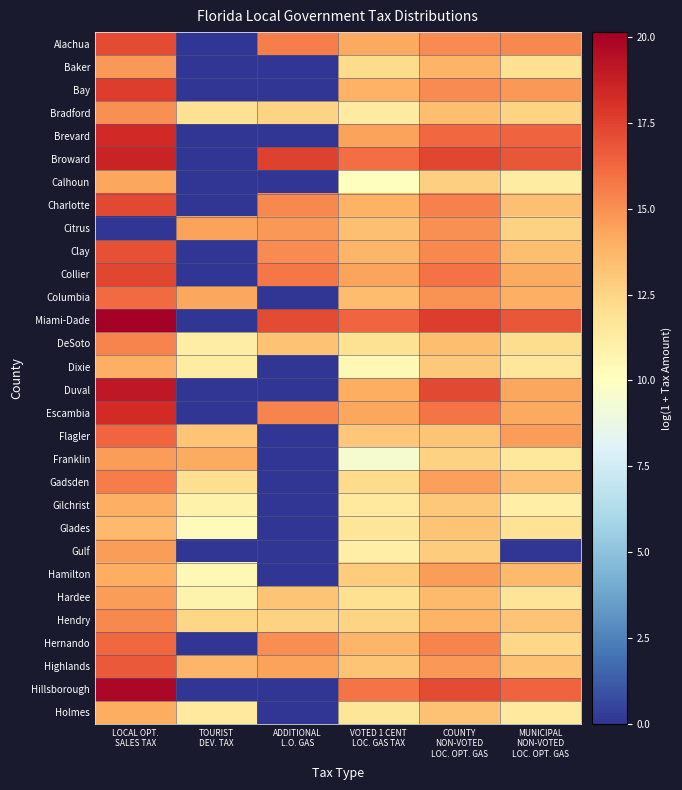

Reading right to left, transcribe all the data shown in this chart.

Alachua: MUNICIPAL
NON-VOTED
LOC. OPT. GAS=15.2	COUNTY
NON-VOTED
LOC. OPT. GAS=15.2	VOTED 1 CENT
LOC. GAS TAX=14.2	ADDITIONAL
L.O. GAS=15.6	TOURIST
DEV. TAX=0.0	LOCAL OPT.
SALES TAX=17.2
Baker: MUNICIPAL
NON-VOTED
LOC. OPT. GAS=12.0	COUNTY
NON-VOTED
LOC. OPT. GAS=13.8	VOTED 1 CENT
LOC. GAS TAX=12.3	ADDITIONAL
L.O. GAS=0.0	TOURIST
DEV. TAX=0.0	LOCAL OPT.
SALES TAX=14.7
Bay: MUNICIPAL
NON-VOTED
LOC. OPT. GAS=14.7	COUNTY
NON-VOTED
LOC. OPT. GAS=15.1	VOTED 1 CENT
LOC. GAS TAX=13.9	ADDITIONAL
L.O. GAS=0.0	TOURIST
DEV. TAX=0.0	LOCAL OPT.
SALES TAX=17.7
Bradford: MUNICIPAL
NON-VOTED
LOC. OPT. GAS=12.6	COUNTY
NON-VOTED
LOC. OPT. GAS=13.4	VOTED 1 CENT
LOC. GAS TAX=11.4	ADDITIONAL
L.O. GAS=12.5	TOURIST
DEV. TAX=11.9	LOCAL OPT.
SALES TAX=15.0
Brevard: MUNICIPAL
NON-VOTED
LOC. OPT. GAS=16.4	COUNTY
NON-VOTED
LOC. OPT. GAS=16.3	VOTED 1 CENT
LOC. GAS TAX=14.4	ADDITIONAL
L.O. GAS=0.0	TOURIST
DEV. TAX=0.0	LOCAL OPT.
SALES TAX=18.4
Broward: MUNICIPAL
NON-VOTED
LOC. OPT. GAS=16.8	COUNTY
NON-VOTED
LOC. OPT. GAS=17.3	VOTED 1 CENT
LOC. GAS TAX=16.1	ADDITIONAL
L.O. GAS=17.5	TOURIST
DEV. TAX=0.0	LOCAL OPT.
SALES TAX=18.6
Calhoun: MUNICIPAL
NON-VOTED
LOC. OPT. GAS=11.3	COUNTY
NON-VOTED
LOC. OPT. GAS=12.7	VOTED 1 CENT
LOC. GAS TAX=10.1	ADDITIONAL
L.O. GAS=0.0	TOURIST
DEV. TAX=0.0	LOCAL OPT.
SALES TAX=14.3
Charlotte: MUNICIPAL
NON-VOTED
LOC. OPT. GAS=13.3	COUNTY
NON-VOTED
LOC. OPT. GAS=15.5	VOTED 1 CENT
LOC. GAS TAX=13.9	ADDITIONAL
L.O. GAS=15.2	TOURIST
DEV. TAX=0.0	LOCAL OPT.
SALES TAX=17.2
Citrus: MUNICIPAL
NON-VOTED
LOC. OPT. GAS=12.7	COUNTY
NON-VOTED
LOC. OPT. GAS=15.0	VOTED 1 CENT
LOC. GAS TAX=13.4	ADDITIONAL
L.O. GAS=14.8	TOURIST
DEV. TAX=14.5	LOCAL OPT.
SALES TAX=0.0
Clay: MUNICIPAL
NON-VOTED
LOC. OPT. GAS=13.5	COUNTY
NON-VOTED
LOC. OPT. GAS=15.3	VOTED 1 CENT
LOC. GAS TAX=13.7	ADDITIONAL
L.O. GAS=15.1	TOURIST
DEV. TAX=0.0	LOCAL OPT.
SALES TAX=17.0
Collier: MUNICIPAL
NON-VOTED
LOC. OPT. GAS=14.1	COUNTY
NON-VOTED
LOC. OPT. GAS=15.9	VOTED 1 CENT
LOC. GAS TAX=14.3	ADDITIONAL
L.O. GAS=15.8	TOURIST
DEV. TAX=0.0	LOCAL OPT.
SALES TAX=17.3
Columbia: MUNICIPAL
NON-VOTED
LOC. OPT. GAS=14.0	COUNTY
NON-VOTED
LOC. OPT. GAS=14.9	VOTED 1 CENT
LOC. GAS TAX=13.5	ADDITIONAL
L.O. GAS=0.0	TOURIST
DEV. TAX=14.3	LOCAL OPT.
SALES TAX=16.1
Miami-Dade: MUNICIPAL
NON-VOTED
LOC. OPT. GAS=16.8	COUNTY
NON-VOTED
LOC. OPT. GAS=17.7	VOTED 1 CENT
LOC. GAS TAX=16.3	ADDITIONAL
L.O. GAS=17.2	TOURIST
DEV. TAX=0.0	LOCAL OPT.
SALES TAX=20.1
DeSoto: MUNICIPAL
NON-VOTED
LOC. OPT. GAS=12.2	COUNTY
NON-VOTED
LOC. OPT. GAS=13.4	VOTED 1 CENT
LOC. GAS TAX=12.0	ADDITIONAL
L.O. GAS=13.2	TOURIST
DEV. TAX=11.2	LOCAL OPT.
SALES TAX=15.3
Dixie: MUNICIPAL
NON-VOTED
LOC. OPT. GAS=11.6	COUNTY
NON-VOTED
LOC. OPT. GAS=13.0	VOTED 1 CENT
LOC. GAS TAX=10.5	ADDITIONAL
L.O. GAS=0.0	TOURIST
DEV. TAX=11.3	LOCAL OPT.
SALES TAX=13.9
Duval: MUNICIPAL
NON-VOTED
LOC. OPT. GAS=14.3	COUNTY
NON-VOTED
LOC. OPT. GAS=17.3	VOTED 1 CENT
LOC. GAS TAX=14.0	ADDITIONAL
L.O. GAS=0.0	TOURIST
DEV. TAX=0.0	LOCAL OPT.
SALES TAX=19.1
Escambia: MUNICIPAL
NON-VOTED
LOC. OPT. GAS=14.2	COUNTY
NON-VOTED
LOC. OPT. GAS=15.8	VOTED 1 CENT
LOC. GAS TAX=14.3	ADDITIONAL
L.O. GAS=15.4	TOURIST
DEV. TAX=0.0	LOCAL OPT.
SALES TAX=18.3
Flagler: MUNICIPAL
NON-VOTED
LOC. OPT. GAS=14.6	COUNTY
NON-VOTED
LOC. OPT. GAS=13.2	VOTED 1 CENT
LOC. GAS TAX=13.1	ADDITIONAL
L.O. GAS=0.0	TOURIST
DEV. TAX=13.2	LOCAL OPT.
SALES TAX=16.4
Franklin: MUNICIPAL
NON-VOTED
LOC. OPT. GAS=11.5	COUNTY
NON-VOTED
LOC. OPT. GAS=12.6	VOTED 1 CENT
LOC. GAS TAX=9.5	ADDITIONAL
L.O. GAS=0.0	TOURIST
DEV. TAX=14.1	LOCAL OPT.
SALES TAX=14.6
Gadsden: MUNICIPAL
NON-VOTED
LOC. OPT. GAS=13.3	COUNTY
NON-VOTED
LOC. OPT. GAS=14.6	VOTED 1 CENT
LOC. GAS TAX=12.2	ADDITIONAL
L.O. GAS=0.0	TOURIST
DEV. TAX=12.1	LOCAL OPT.
SALES TAX=15.6
Gilchrist: MUNICIPAL
NON-VOTED
LOC. OPT. GAS=11.1	COUNTY
NON-VOTED
LOC. OPT. GAS=13.0	VOTED 1 CENT
LOC. GAS TAX=11.4	ADDITIONAL
L.O. GAS=0.0	TOURIST
DEV. TAX=10.9	LOCAL OPT.
SALES TAX=14.0
Glades: MUNICIPAL
NON-VOTED
LOC. OPT. GAS=11.8	COUNTY
NON-VOTED
LOC. OPT. GAS=13.2	VOTED 1 CENT
LOC. GAS TAX=11.7	ADDITIONAL
L.O. GAS=0.0	TOURIST
DEV. TAX=10.2	LOCAL OPT.
SALES TAX=13.6
Gulf: MUNICIPAL
NON-VOTED
LOC. OPT. GAS=0.0	COUNTY
NON-VOTED
LOC. OPT. GAS=12.9	VOTED 1 CENT
LOC. GAS TAX=11.2	ADDITIONAL
L.O. GAS=0.0	TOURIST
DEV. TAX=0.0	LOCAL OPT.
SALES TAX=14.6
Hamilton: MUNICIPAL
NON-VOTED
LOC. OPT. GAS=13.6	COUNTY
NON-VOTED
LOC. OPT. GAS=14.6	VOTED 1 CENT
LOC. GAS TAX=12.9	ADDITIONAL
L.O. GAS=0.0	TOURIST
DEV. TAX=10.5	LOCAL OPT.
SALES TAX=14.0
Hardee: MUNICIPAL
NON-VOTED
LOC. OPT. GAS=11.8	COUNTY
NON-VOTED
LOC. OPT. GAS=13.5	VOTED 1 CENT
LOC. GAS TAX=12.0	ADDITIONAL
L.O. GAS=13.2	TOURIST
DEV. TAX=10.8	LOCAL OPT.
SALES TAX=14.6
Hendry: MUNICIPAL
NON-VOTED
LOC. OPT. GAS=13.2	COUNTY
NON-VOTED
LOC. OPT. GAS=13.8	VOTED 1 CENT
LOC. GAS TAX=12.5	ADDITIONAL
L.O. GAS=12.7	TOURIST
DEV. TAX=12.4	LOCAL OPT.
SALES TAX=15.2
Hernando: MUNICIPAL
NON-VOTED
LOC. OPT. GAS=12.4	COUNTY
NON-VOTED
LOC. OPT. GAS=15.4	VOTED 1 CENT
LOC. GAS TAX=13.7	ADDITIONAL
L.O. GAS=15.1	TOURIST
DEV. TAX=0.0	LOCAL OPT.
SALES TAX=16.3
Highlands: MUNICIPAL
NON-VOTED
LOC. OPT. GAS=13.2	COUNTY
NON-VOTED
LOC. OPT. GAS=14.7	VOTED 1 CENT
LOC. GAS TAX=13.2	ADDITIONAL
L.O. GAS=14.5	TOURIST
DEV. TAX=13.7	LOCAL OPT.
SALES TAX=16.7
Hillsborough: MUNICIPAL
NON-VOTED
LOC. OPT. GAS=16.4	COUNTY
NON-VOTED
LOC. OPT. GAS=17.2	VOTED 1 CENT
LOC. GAS TAX=15.8	ADDITIONAL
L.O. GAS=0.0	TOURIST
DEV. TAX=0.0	LOCAL OPT.
SALES TAX=19.8
Holmes: MUNICIPAL
NON-VOTED
LOC. OPT. GAS=11.4	COUNTY
NON-VOTED
LOC. OPT. GAS=13.2	VOTED 1 CENT
LOC. GAS TAX=11.7	ADDITIONAL
L.O. GAS=0.0	TOURIST
DEV. TAX=11.5	LOCAL OPT.
SALES TAX=14.0